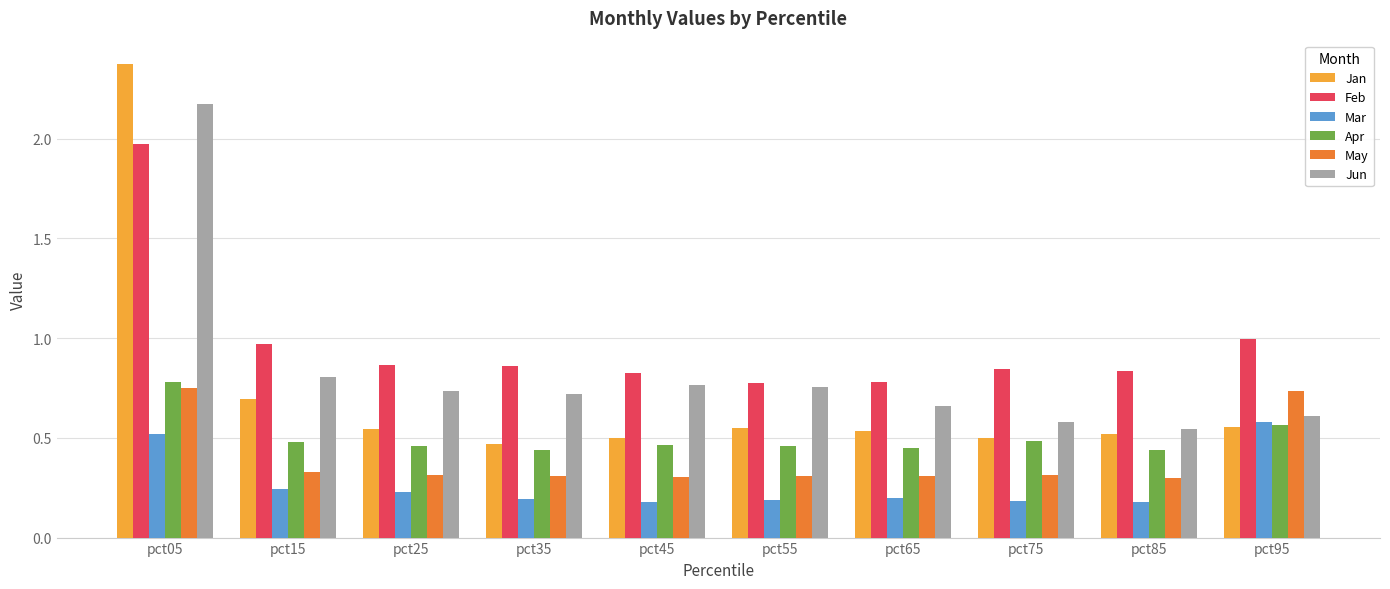

How many series are shown in this chart?

6